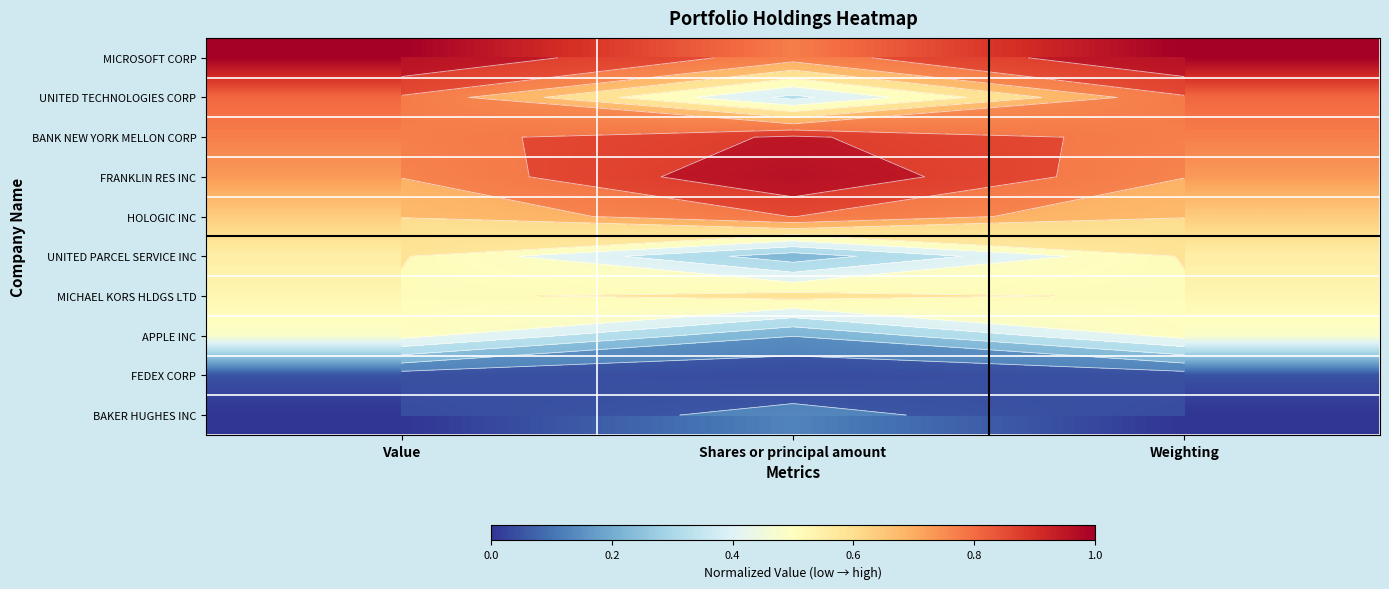

The UNITED TECHNOLOGIES CORP series shows 0.8 at Weighting. True or false?

True